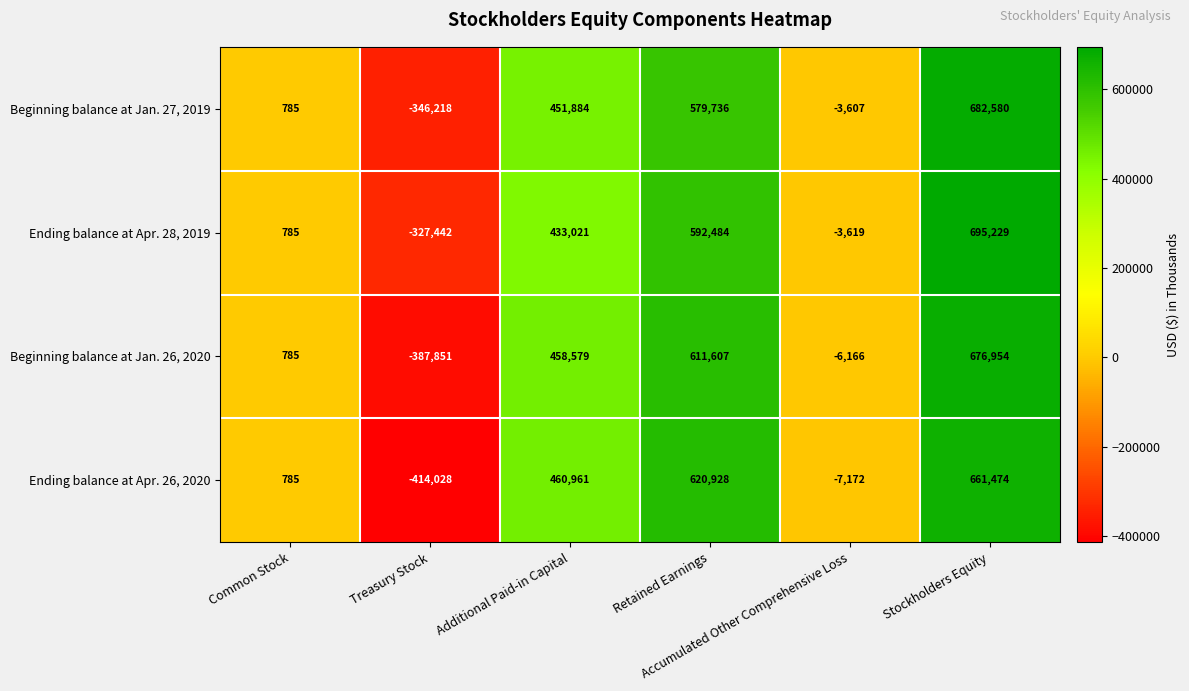

Which series has the largest total across all categories?

Ending balance at Apr. 28, 2019